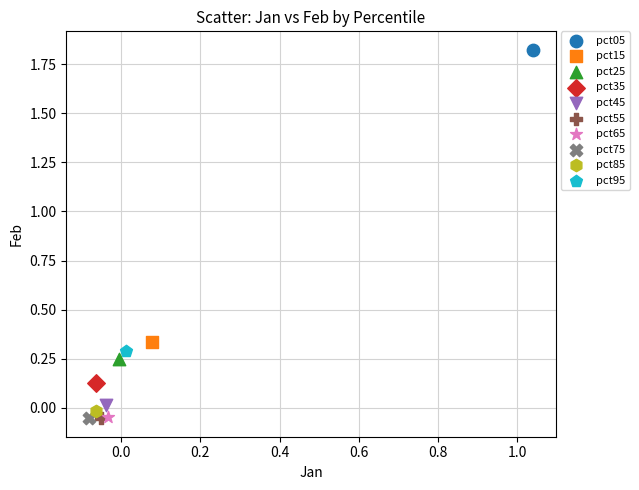

What are all the series names shown in the legend?

pct05, pct15, pct25, pct35, pct45, pct55, pct65, pct75, pct85, pct95